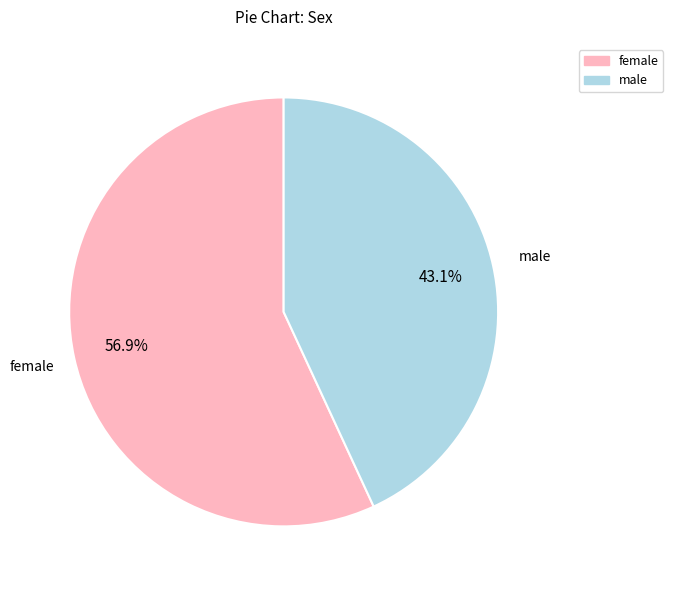

Which category has the smallest portion of the pie?

male